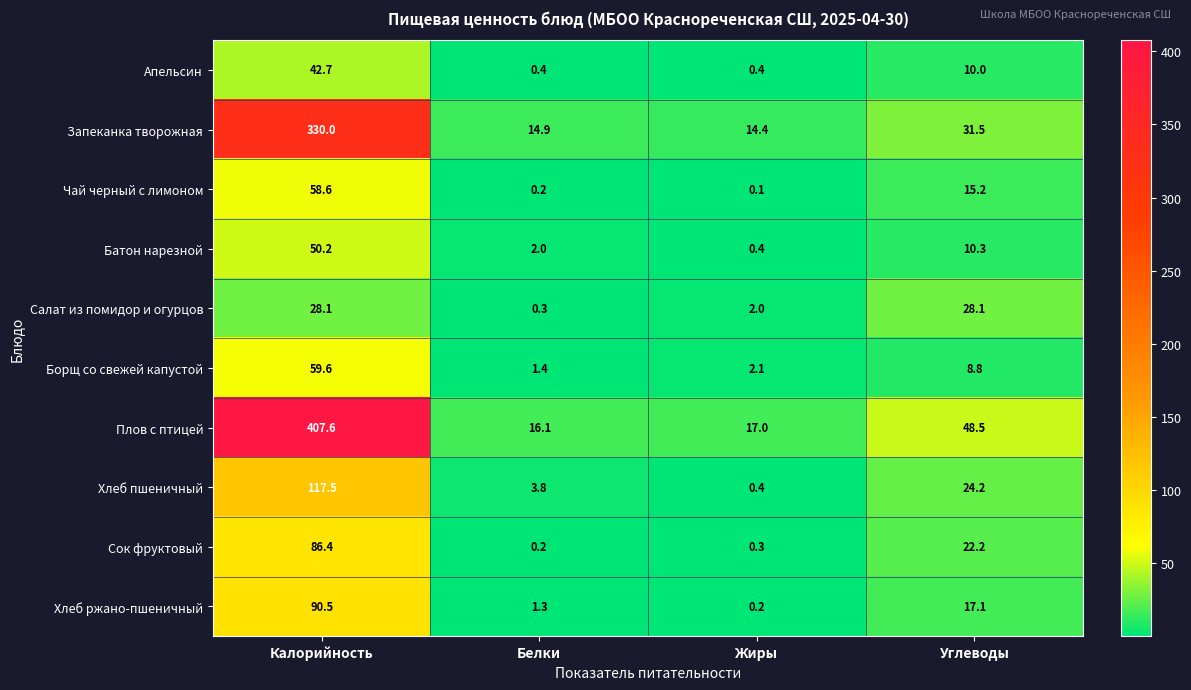

Rank the categories by Запеканка творожная value from lowest to highest.

Жиры, Белки, Углеводы, Калорийность